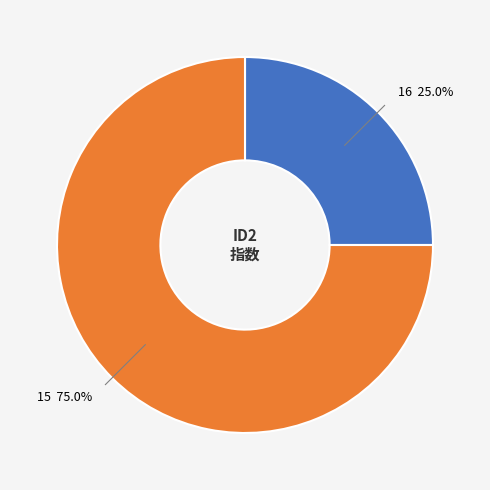

Is it true that 15 is 75% of the pie?

True